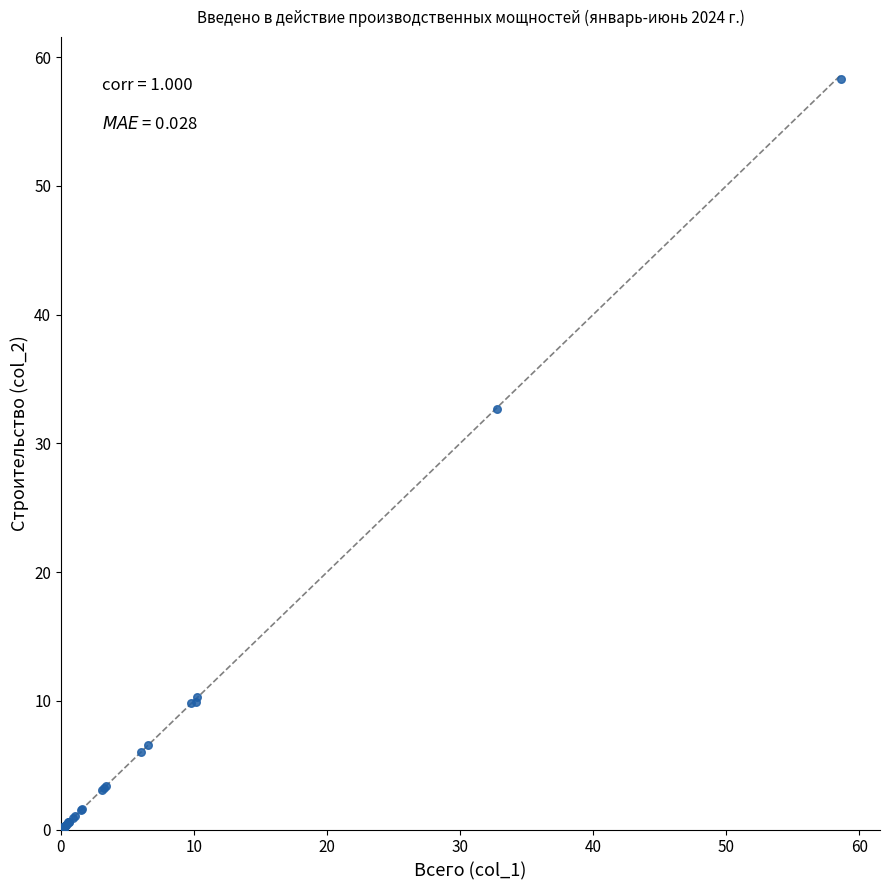

What Y value in the scatter plot is closest to 29?

32.7